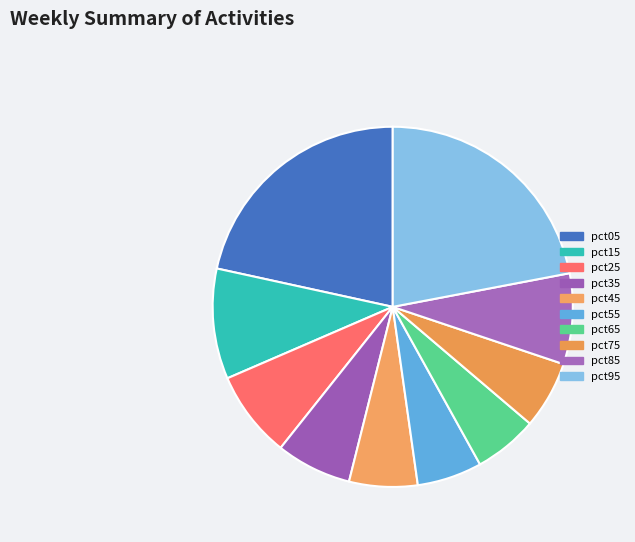

What is the change in value from pct25 to pct45?

-0.1